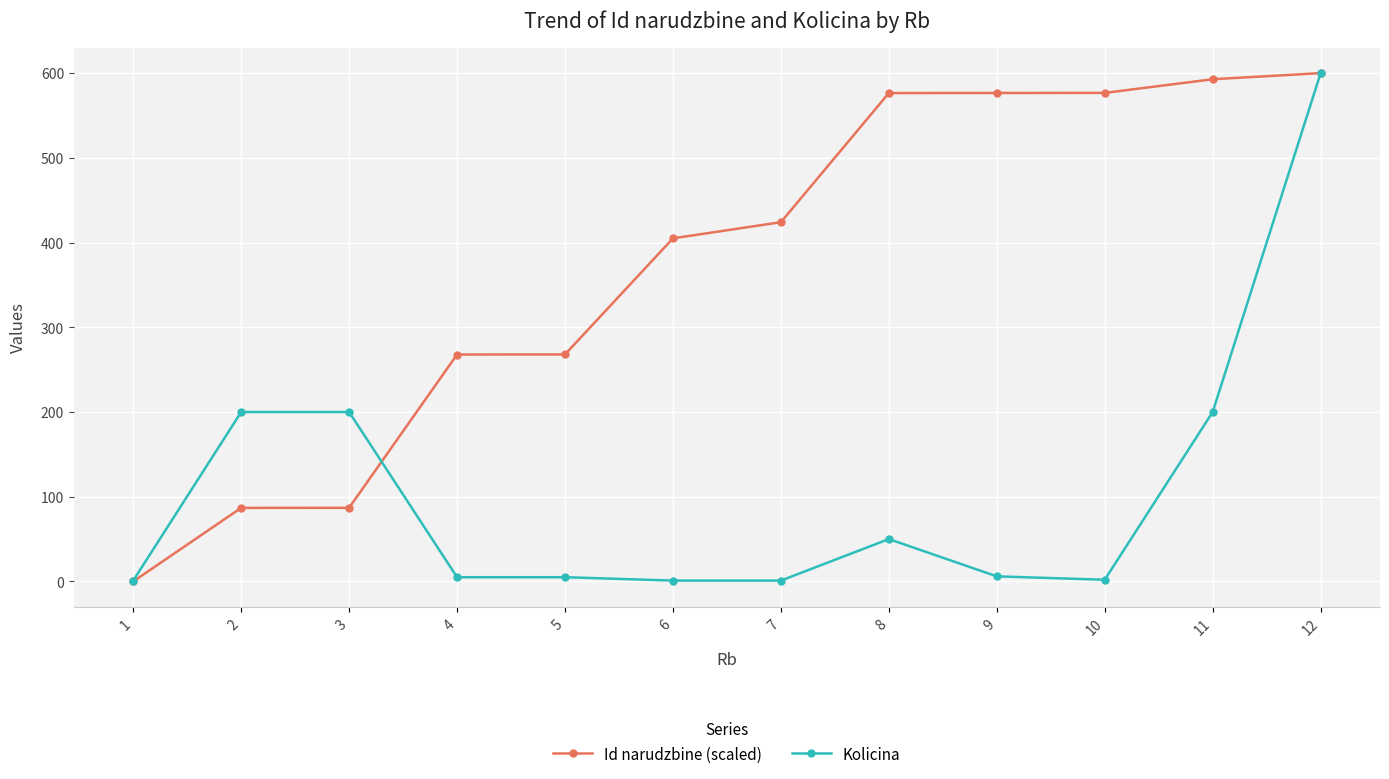

Which series has the largest total across all categories?

Id narudzbine (scaled)